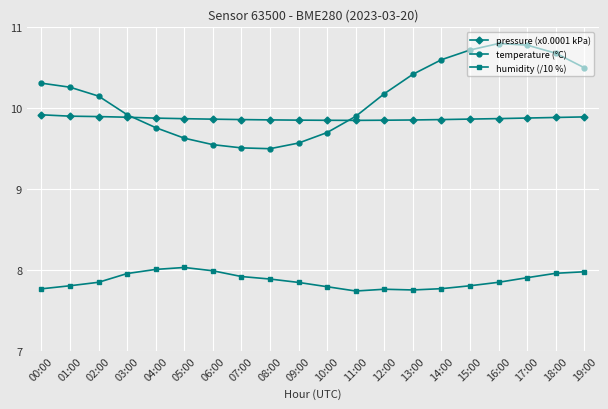

Which series has the largest range (max minus min)?

temperature (°C)